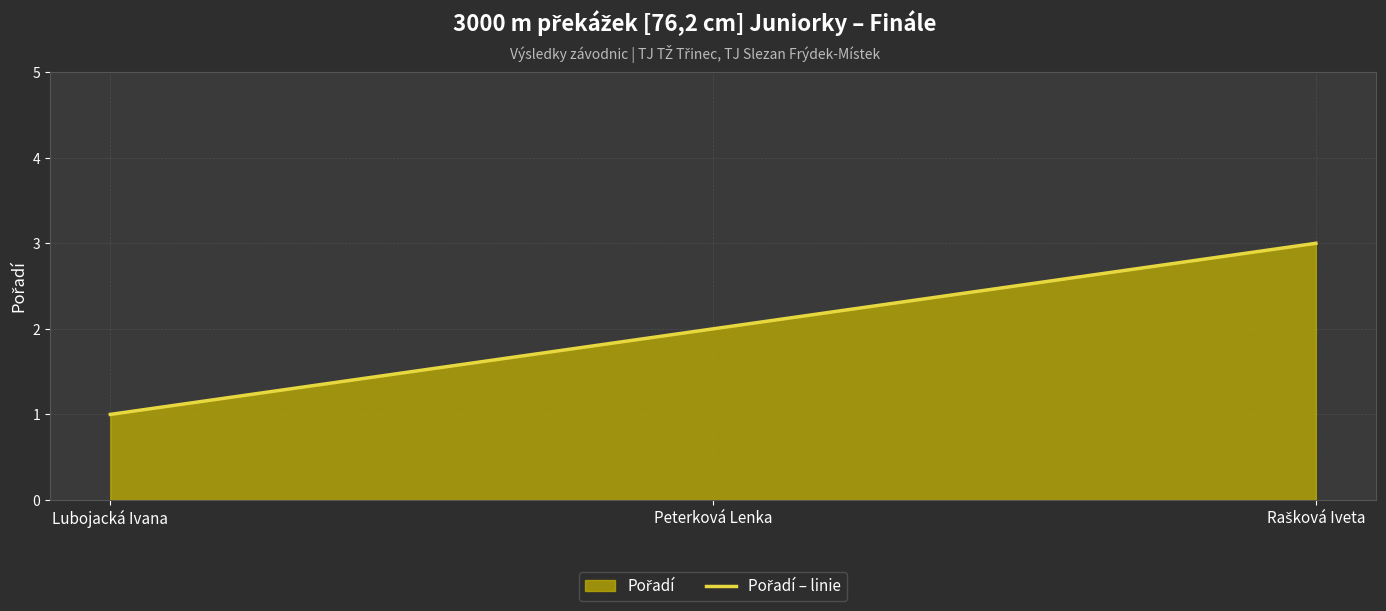

What is the difference between the values at Lubojacká Ivana and Rašková Iveta?

2